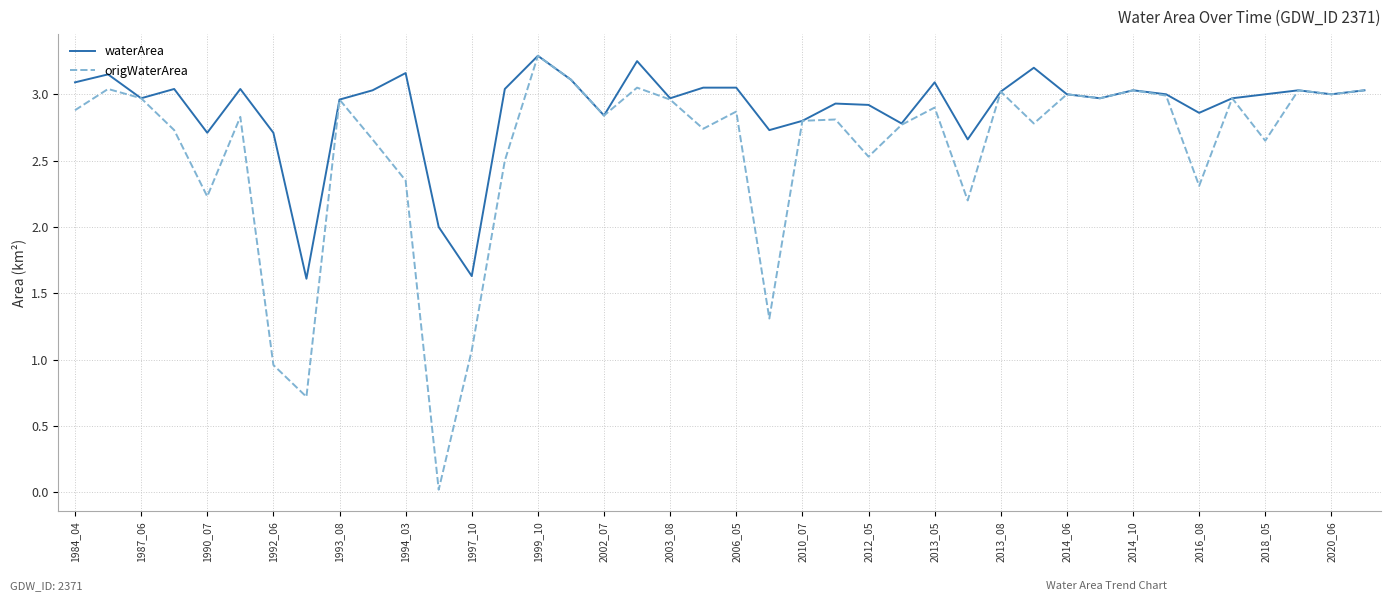

List the series in order of their overall mean, highest first.

waterArea, origWaterArea